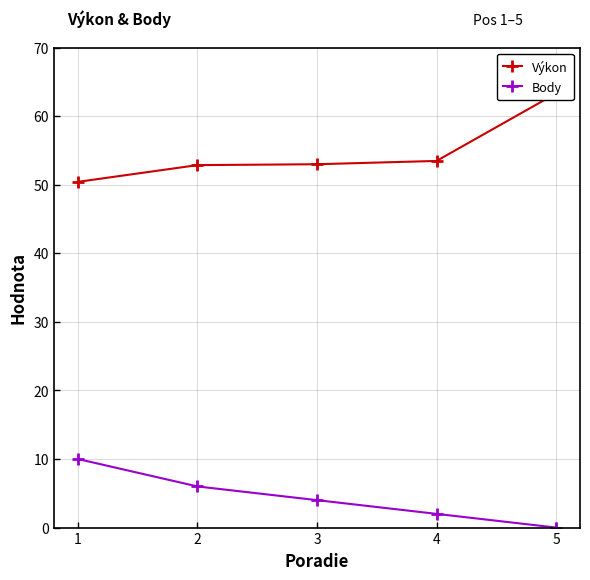

What is the difference between the maximum and minimum values in the Body series?

10